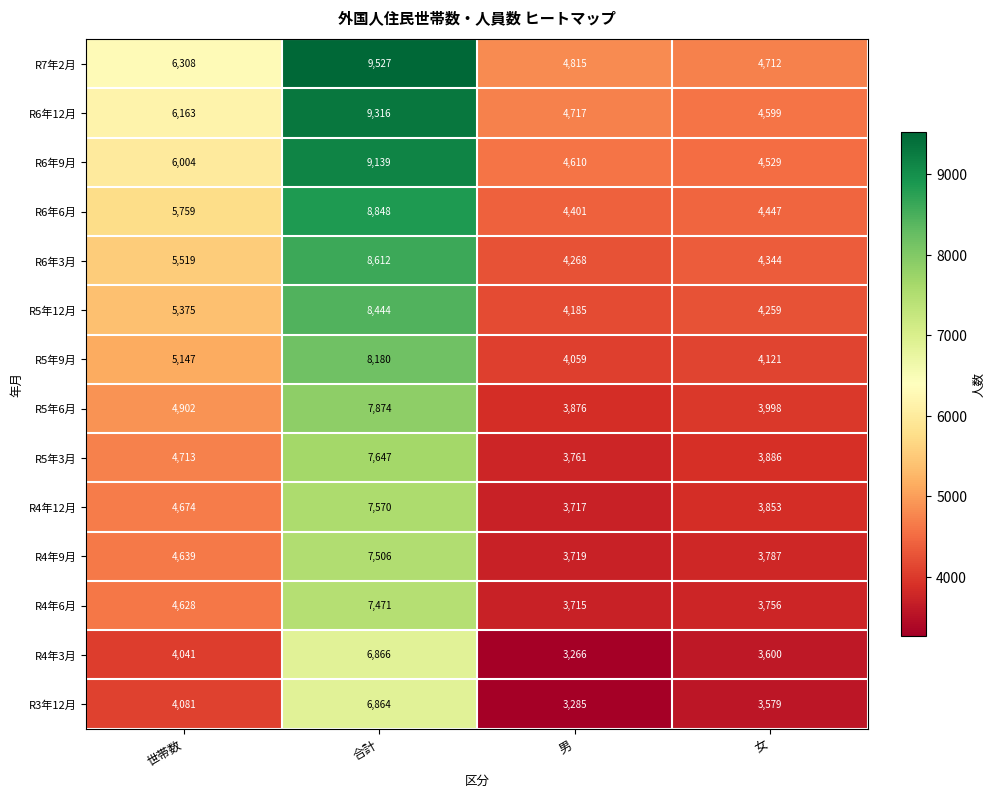

What is the difference between the maximum and minimum values in the R5年6月 series?

3998